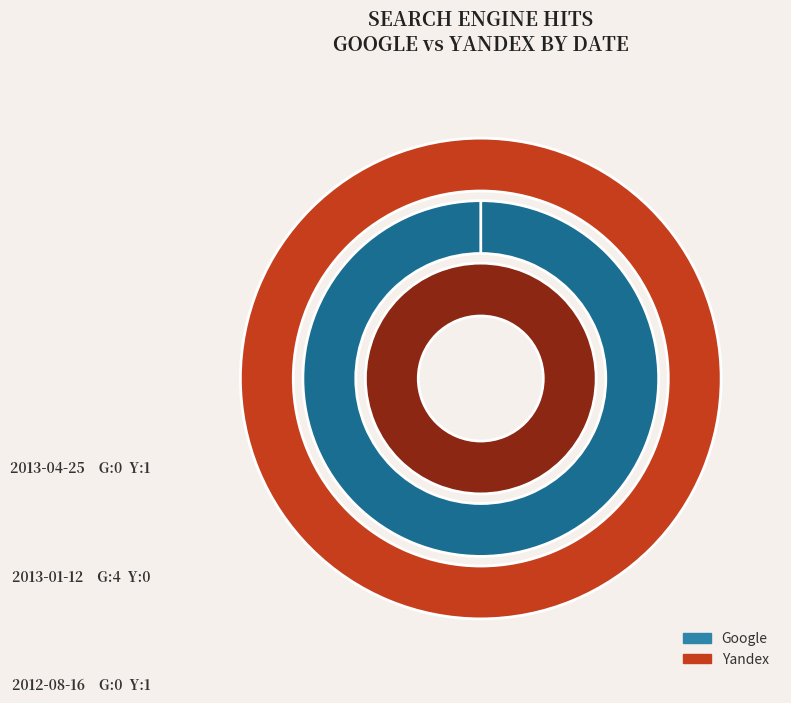

How many segments does this pie chart have?

3